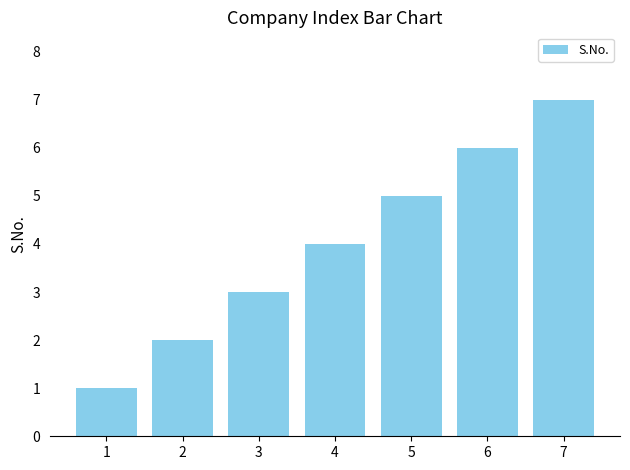

How many categories are shown in the chart?

7